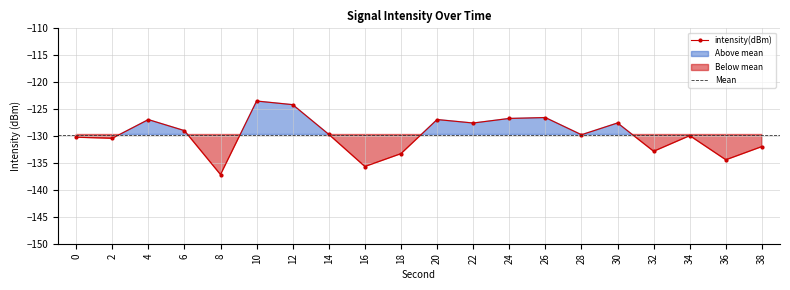

How many points are higher than both their immediate neighbors (excluding endpoints)?

6